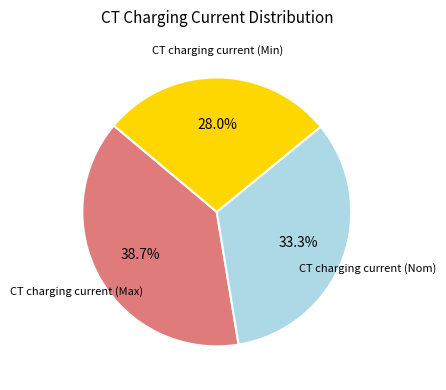

How many slices are in this pie chart?

3